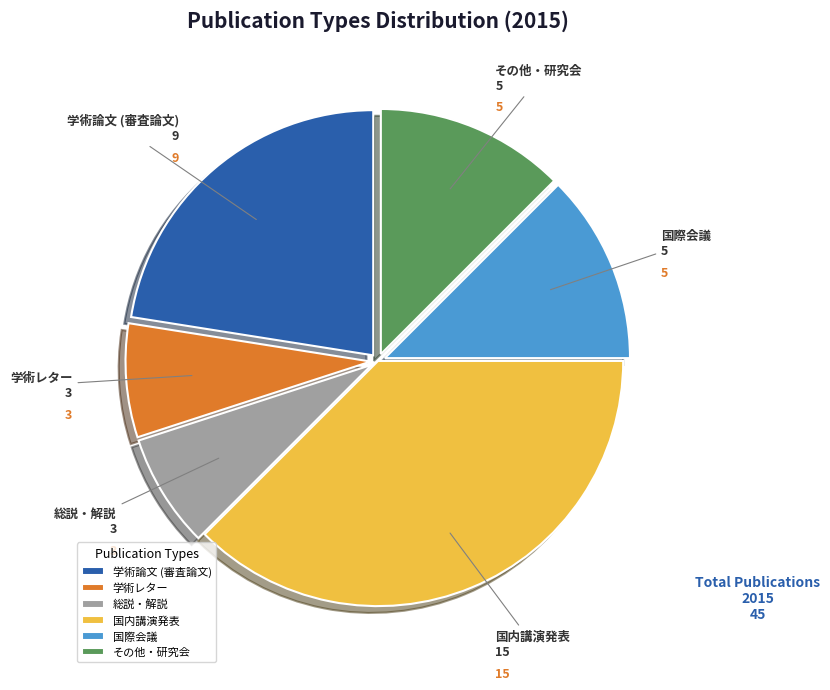

Does 国内講演発表 represent more than half of the total?

No